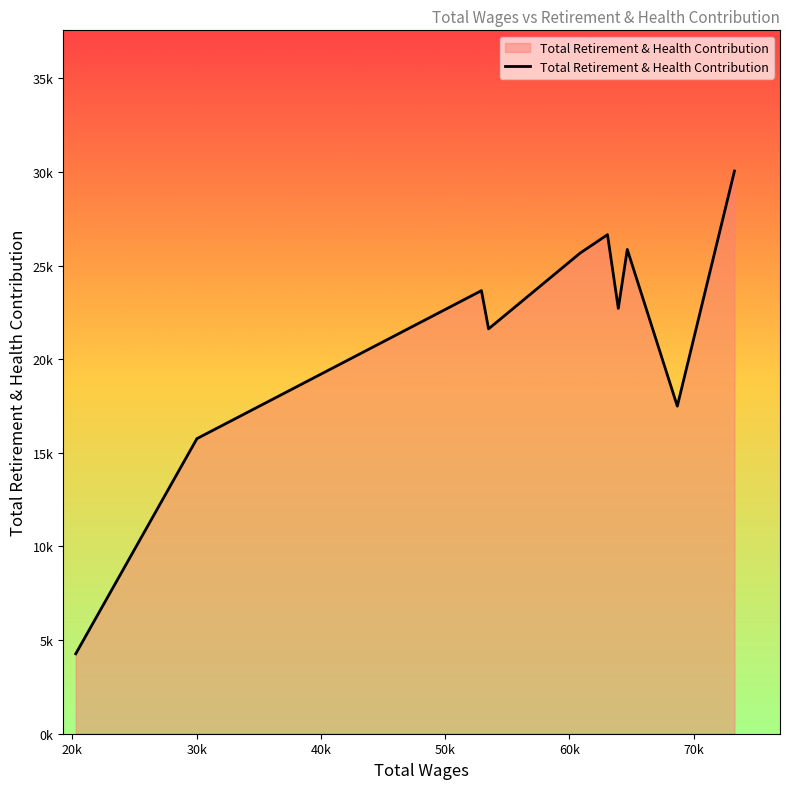

What is the sum of all values?

213784